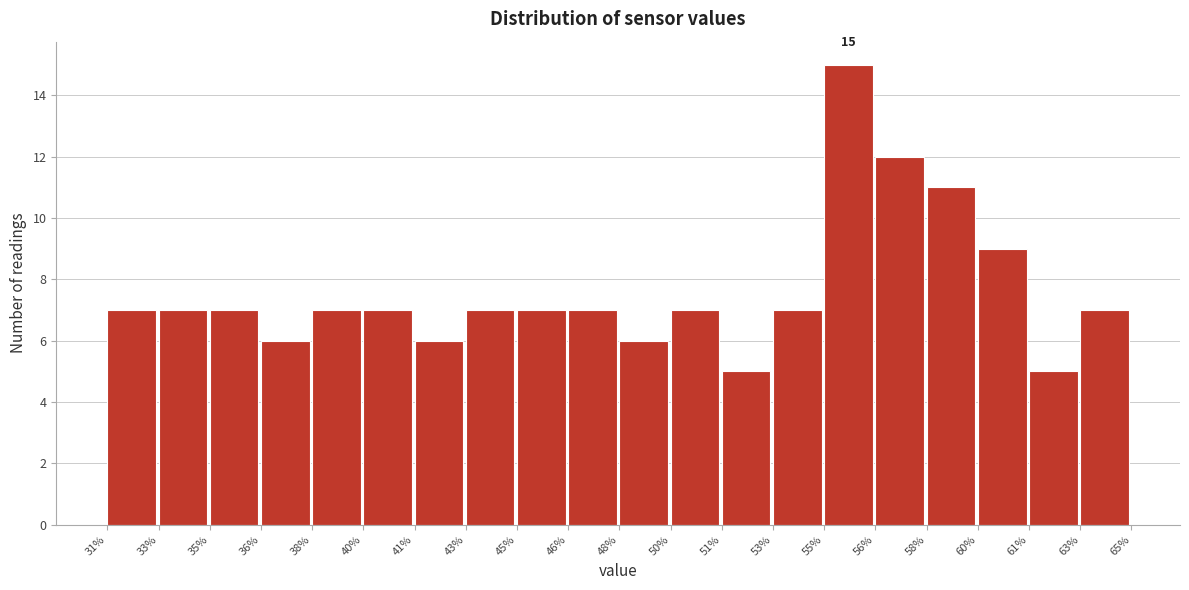

Reading left to right, extract all data points from this chart.

31%=7	33%=7	35%=7	36%=6	38%=7	40%=7	41%=6	43%=7	45%=7	46%=7	48%=6	50%=7	51%=5	53%=7	55%=15	56%=12	58%=11	60%=9	61%=5	63%=7